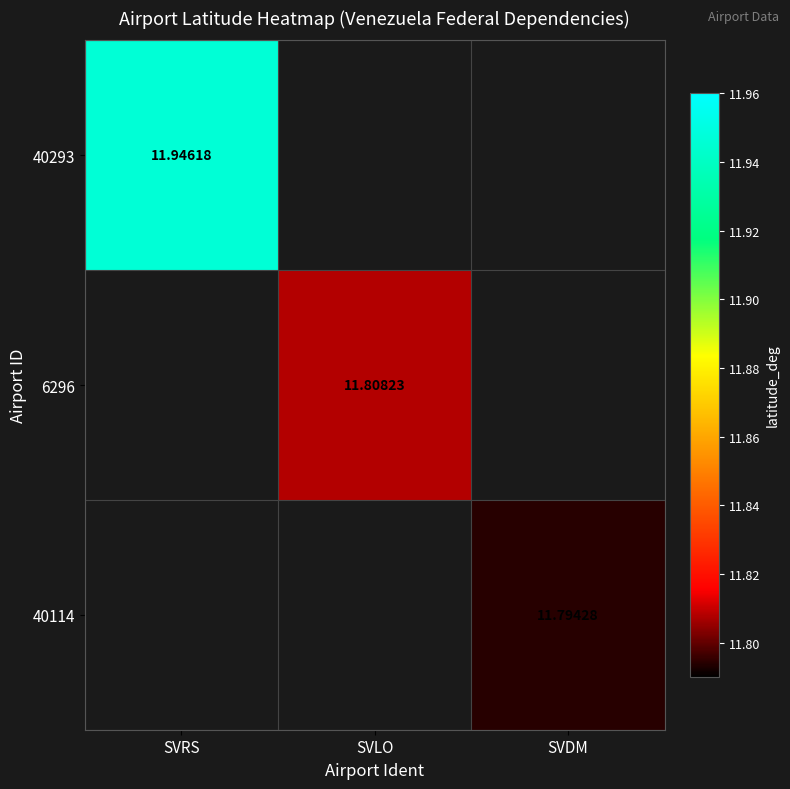

At how many categories does at least one series exceed 11?

3